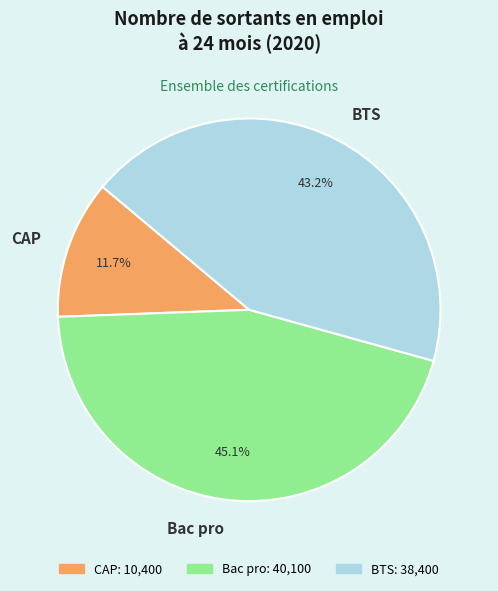

What is the smallest slice in the pie chart?

CAP